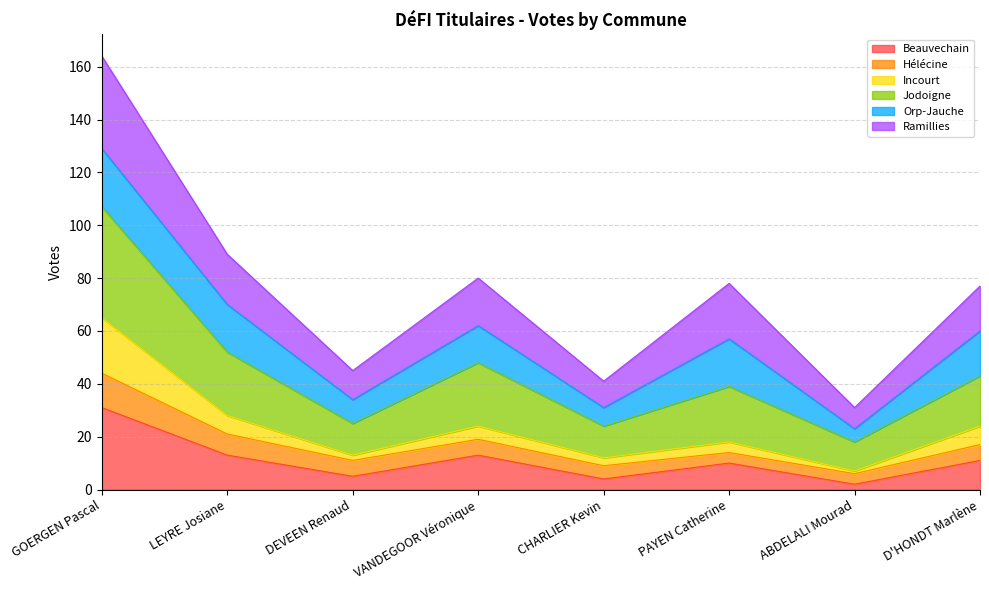

True or false: Incourt and Jodoigne cross at least once.

False